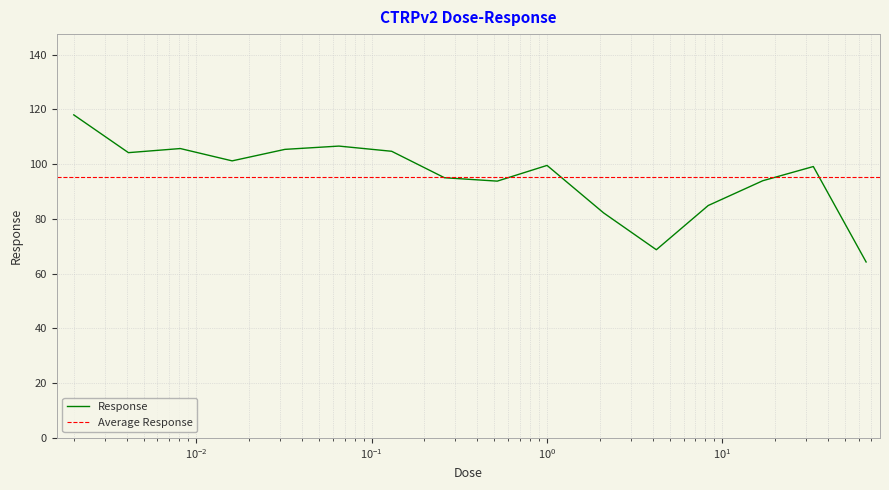

Does the chart display data point markers on the line(s)?

No